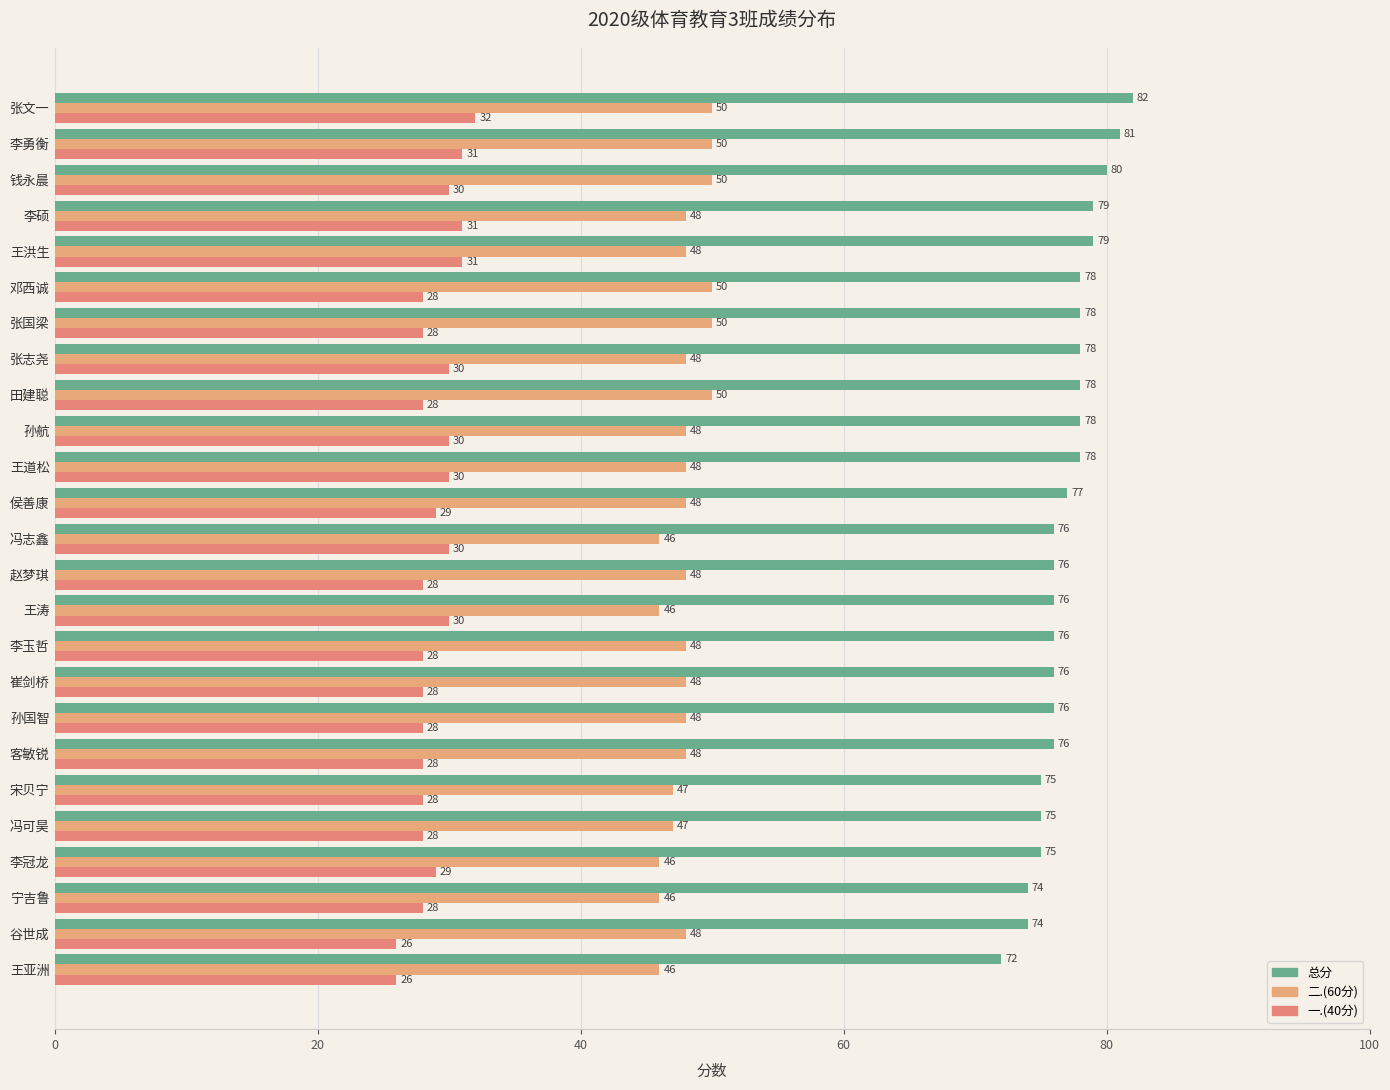

How many values in the 二.(60分) series are below 48?

7